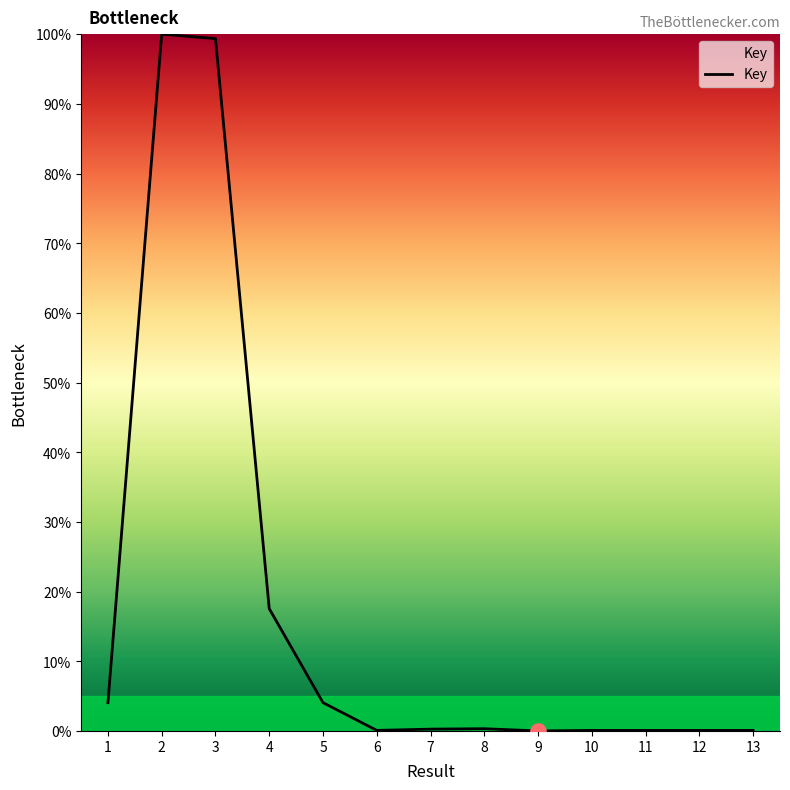

Which has a higher value, 4 or 1?

4